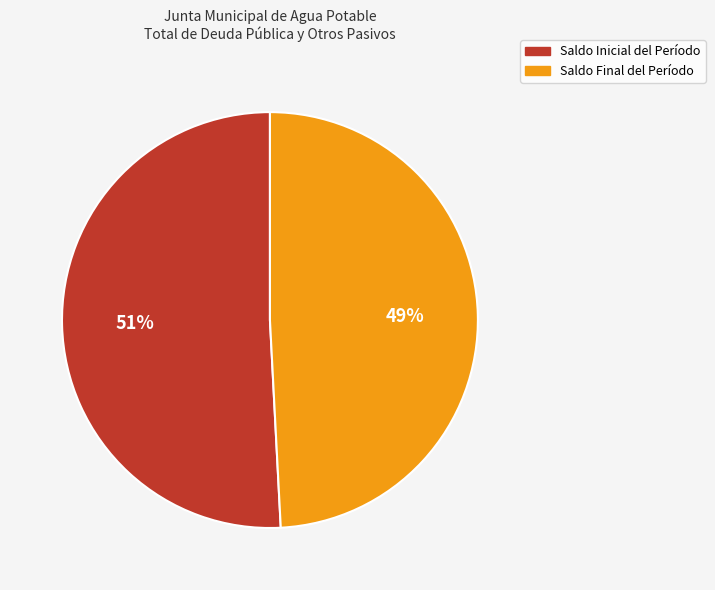

What is the ratio of the value at Saldo Final del Período to the value at Saldo Inicial del Período?

1.0